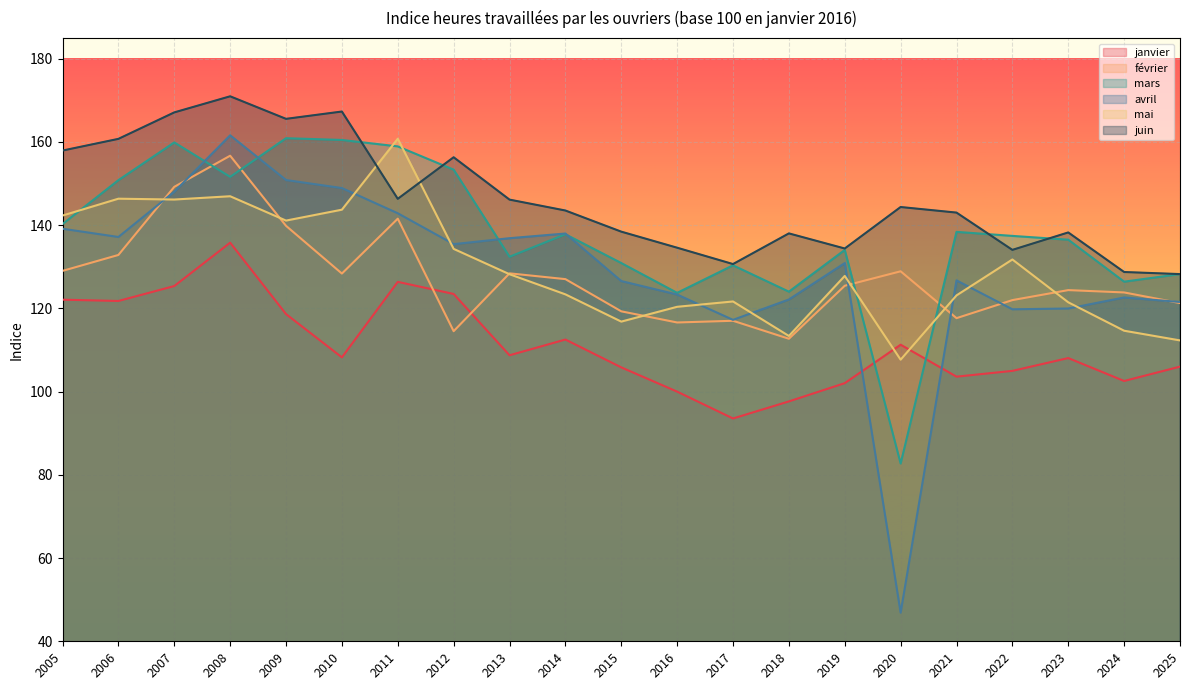

Reading left to right, extract all data points from this chart.

janvier: 122.1	121.8	125.4	135.8	118.6	108.2	126.4	123.5	108.7	112.5	105.8	100.0	93.5	97.7	102.0	111.3	103.6	105.0	108.1	102.6	106.0
février: 129.0	132.8	149.2	156.7	139.8	128.4	141.6	114.5	128.4	127.0	119.3	116.6	117.0	112.7	125.5	128.9	117.7	122.0	124.4	123.8	121.3
mars: 140.3	150.8	159.9	151.6	160.9	160.5	158.9	153.3	132.4	137.8	130.9	123.7	130.4	124.0	134.1	82.7	138.4	137.4	136.5	126.4	128.3
avril: 139.2	137.2	148.0	161.6	150.9	148.9	142.9	135.4	136.9	138.0	126.6	123.3	117.2	122.2	130.9	46.9	126.7	119.8	120.0	122.6	121.5
mai: 142.3	146.4	146.2	147.0	141.1	143.7	160.8	134.3	128.2	123.4	116.8	120.4	121.7	113.4	127.8	107.7	123.1	131.8	121.5	114.6	112.3
juin: 157.9	160.8	167.1	171.0	165.6	167.3	146.3	156.3	146.2	143.5	138.4	134.6	130.7	138.0	134.4	144.4	143.0	134.1	138.3	128.8	128.2